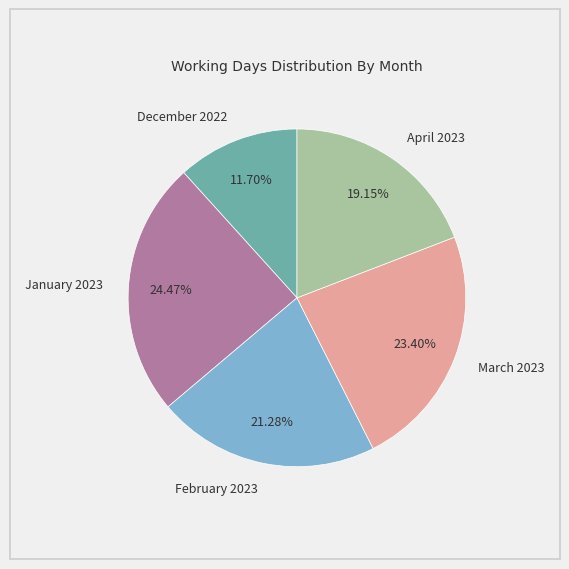

Does December 2022 account for over 50% of the chart?

No